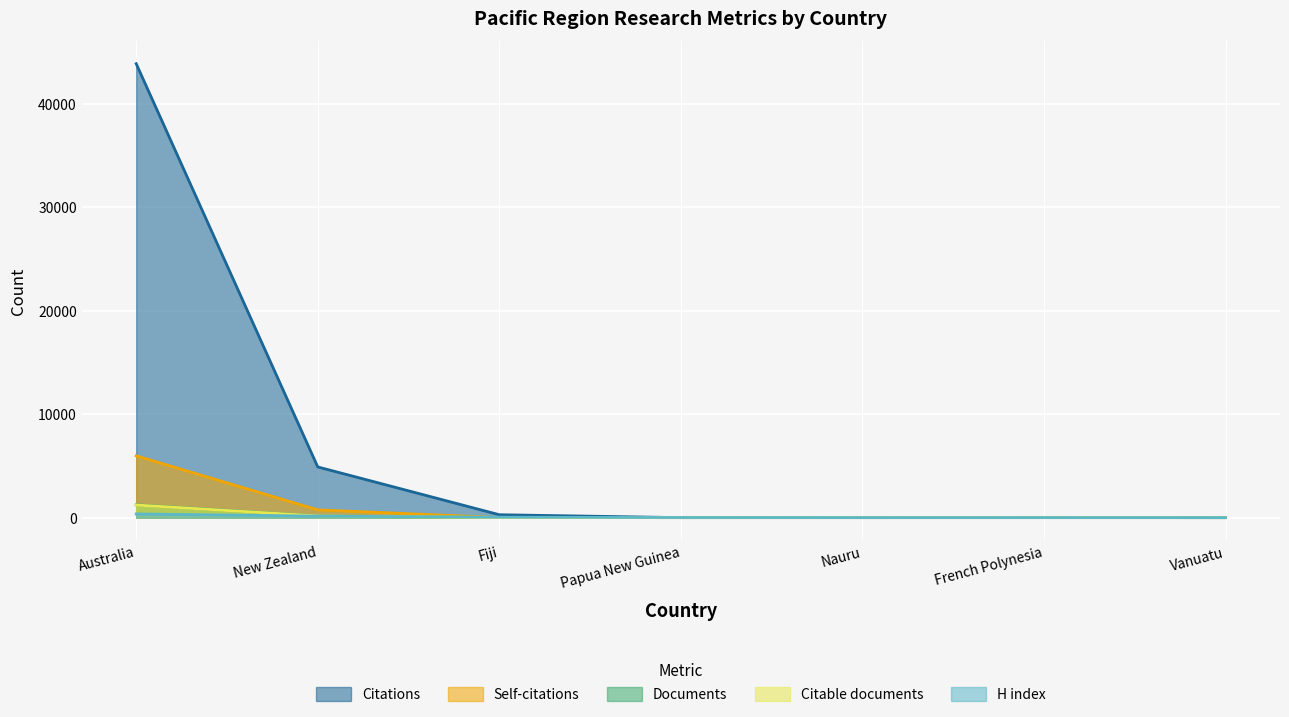

What is the average value of the Self-citations series?

962